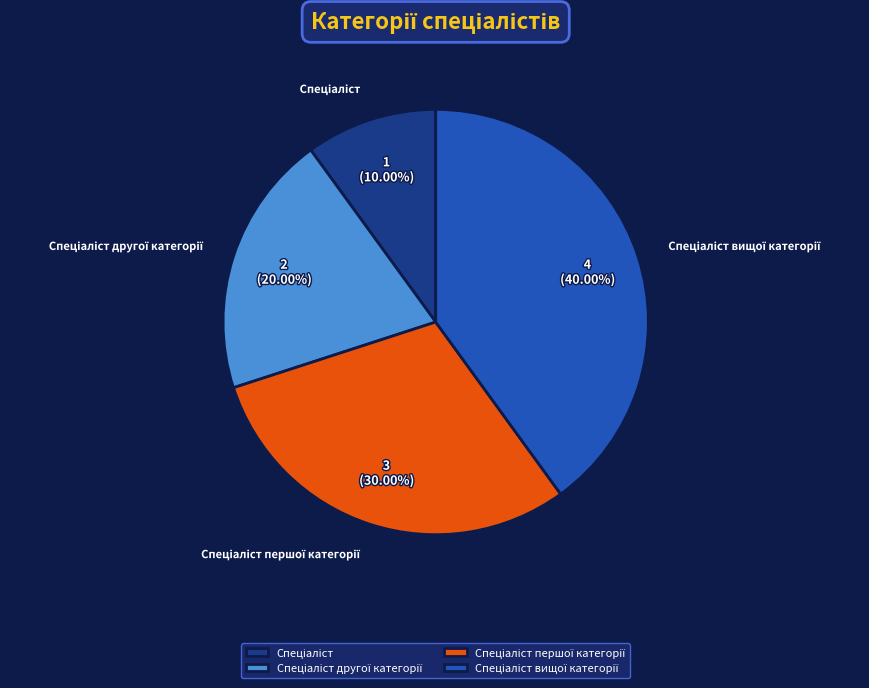

Is there a majority slice in this chart?

No